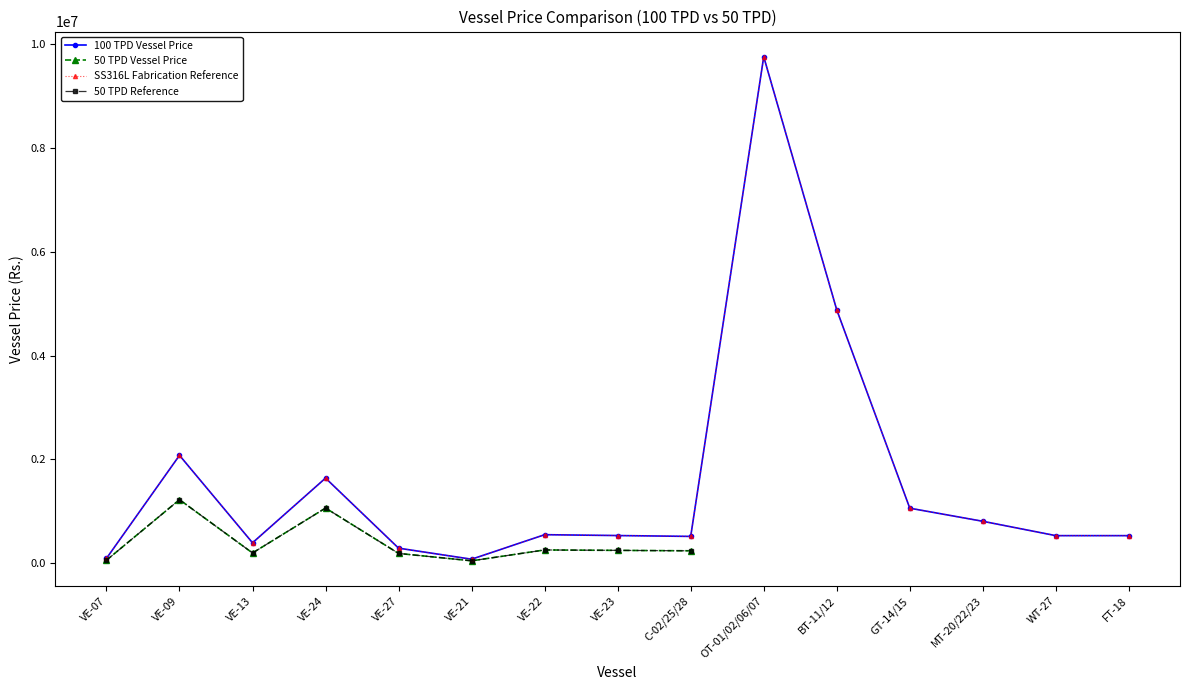

What position from the left is FT-18?

15